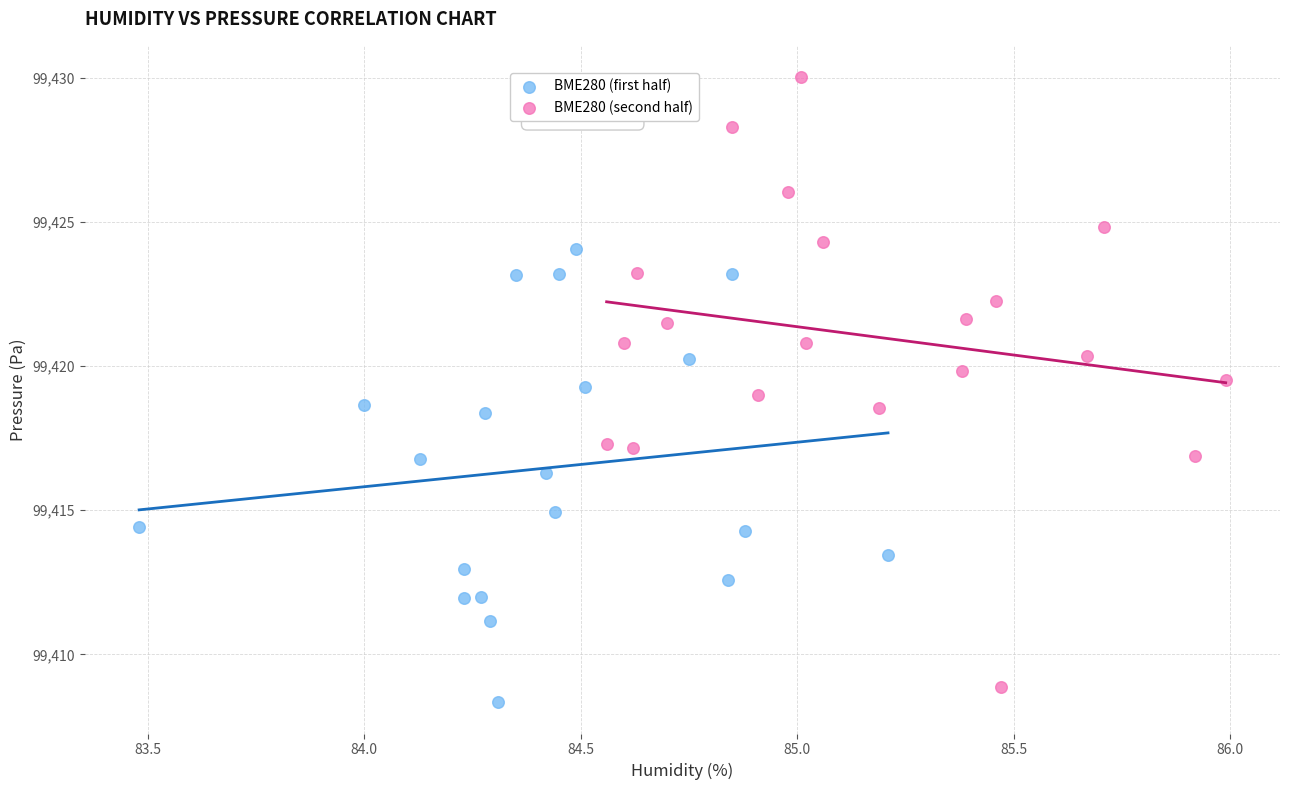

Which series has the widest spread of Y values?

BME280 (second half)